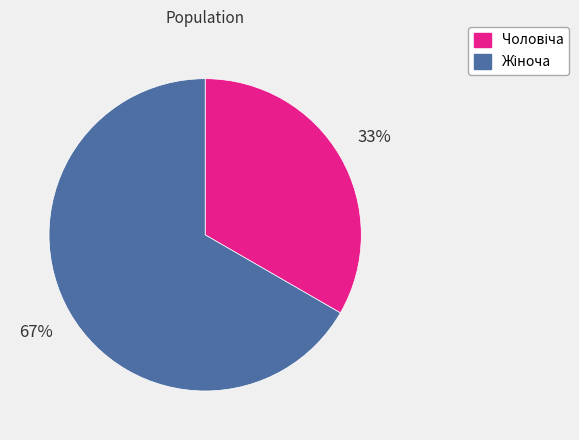

Does any single category account for the majority?

Yes